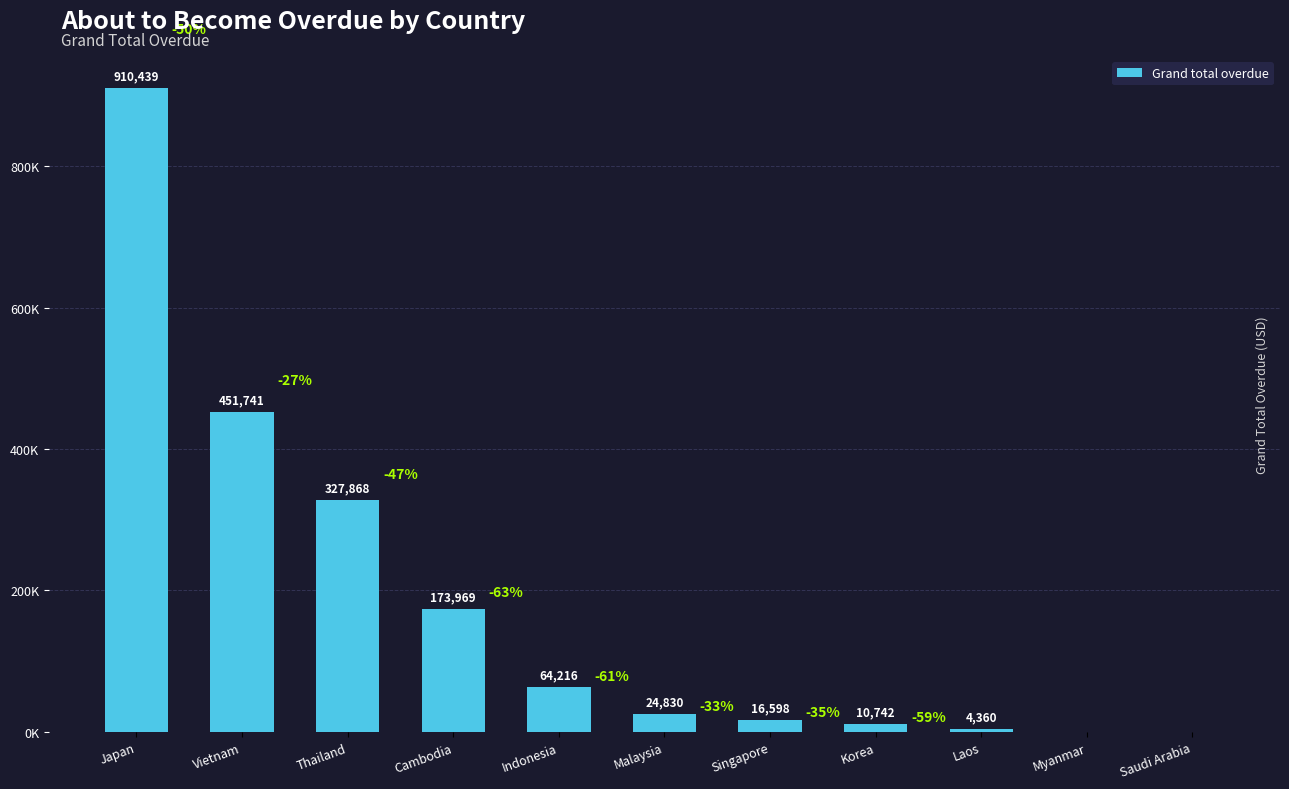

At which label is the value closest to 455219?

Vietnam